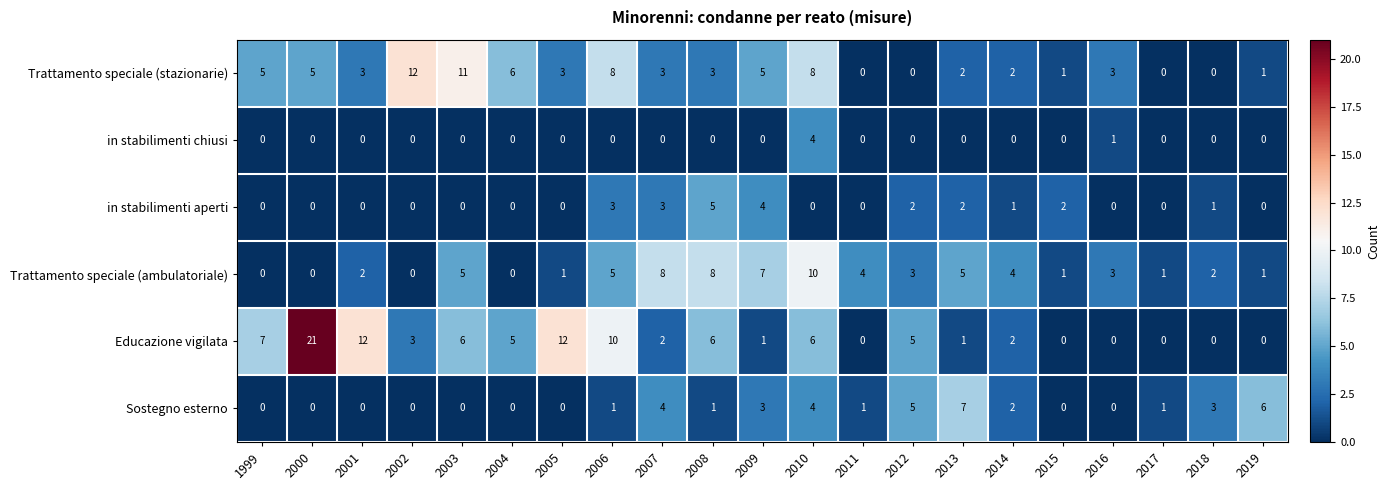

Where does the Trattamento speciale (stazionarie) series first go above 3?

1999